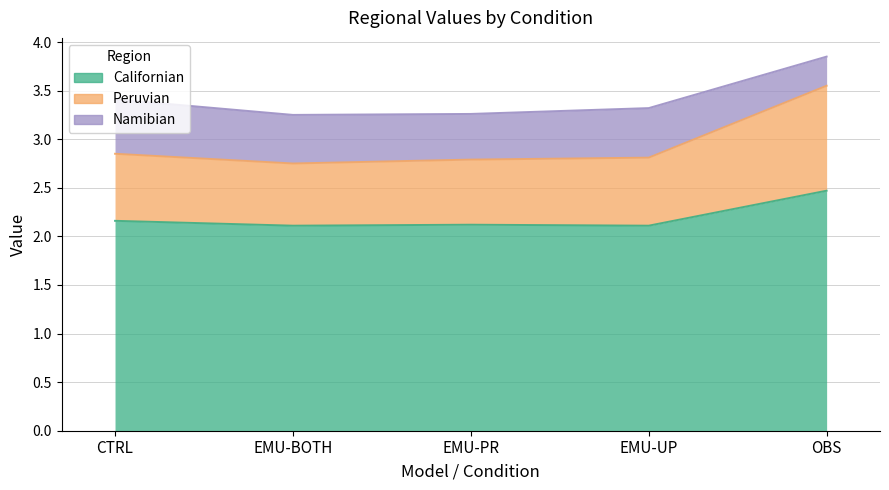

What is the maximum value for Californian?

2.5